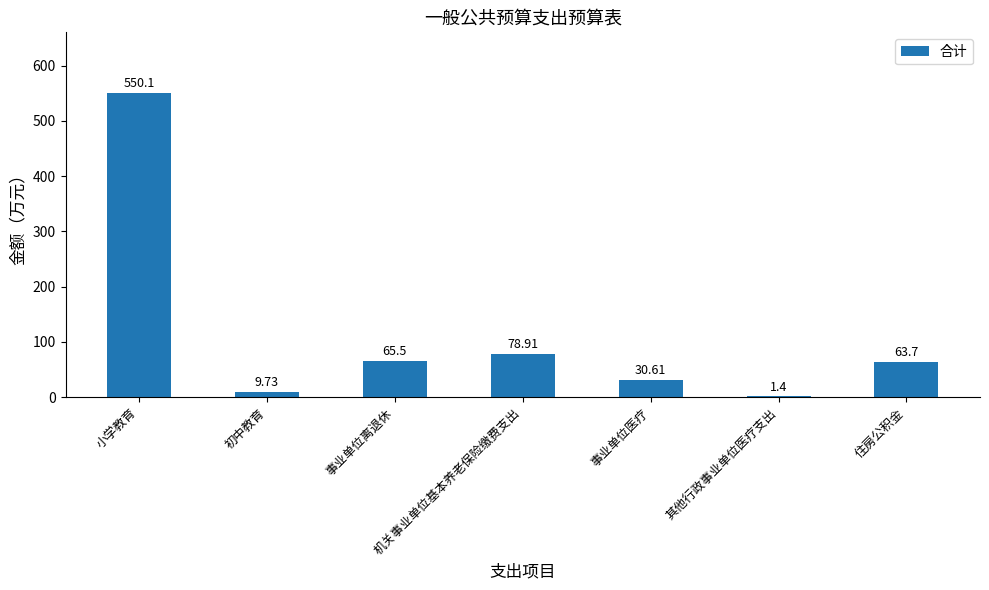

What is the sum of all values?

800.0